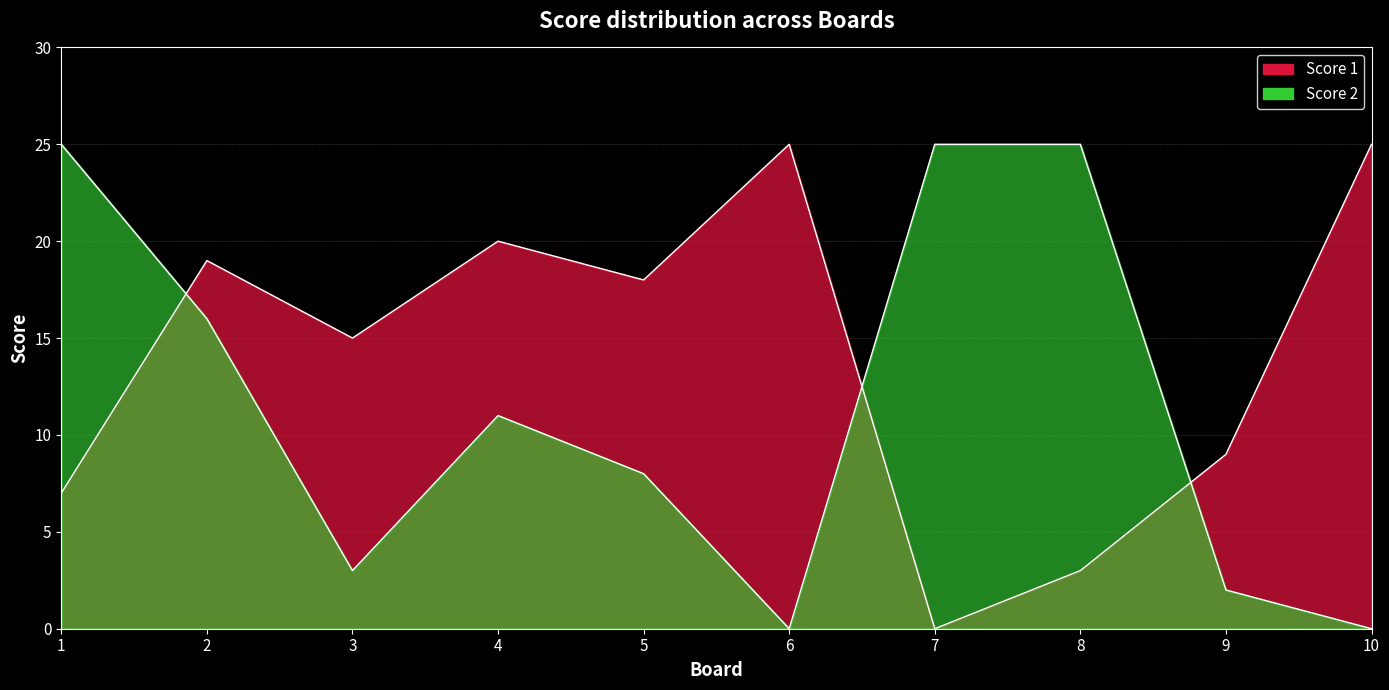

What is the difference between the maximum and minimum values in the Score 1 series?

25